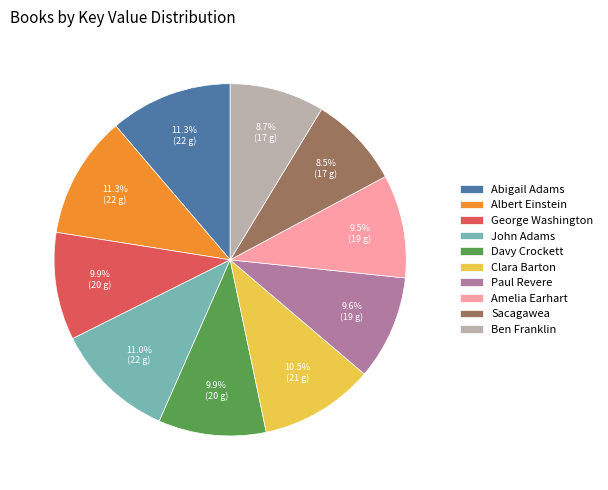

How many slices are in this pie chart?

10